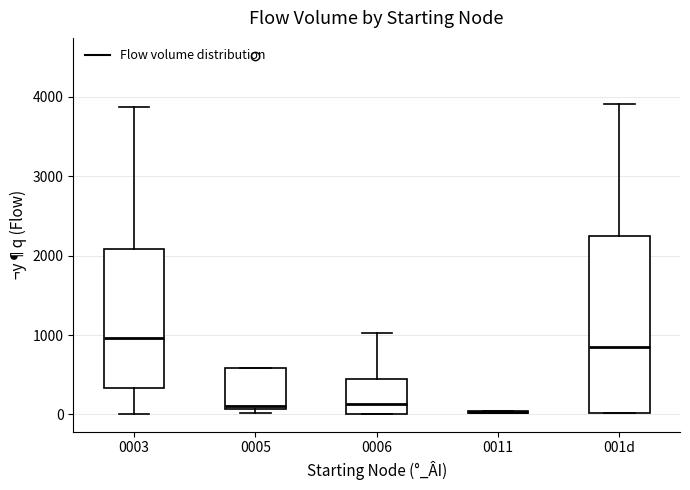

Comparing the boxes themselves (not the whiskers), which one is the tallest?

001d